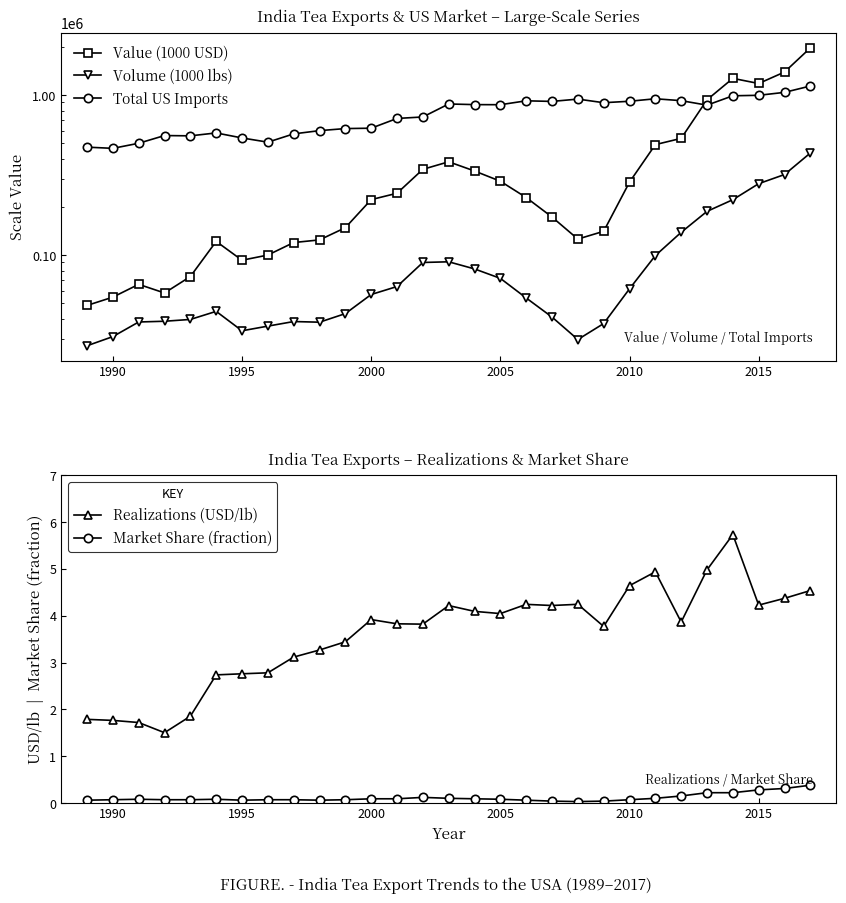

True or false: Realizations (USD/lb) and Total US Imports intersect in this chart.

False